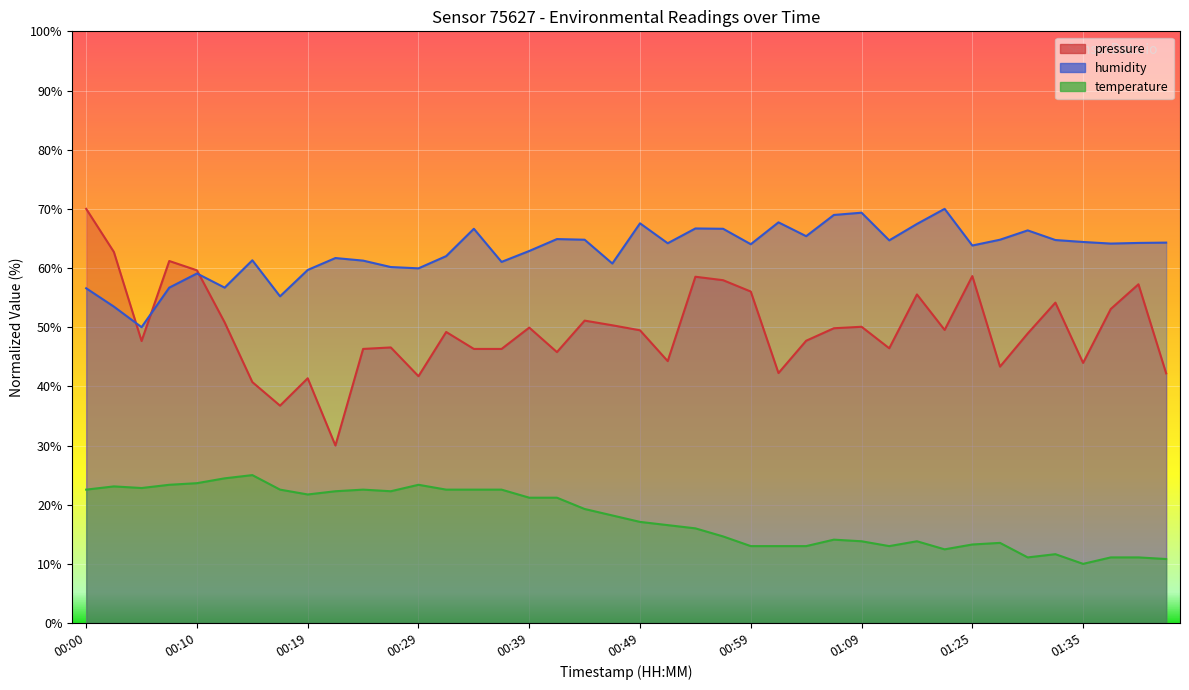

Reading left to right, what are all the values shown in this chart?

pressure: 70.0	62.7	47.7	61.2	59.6	50.8	40.7	36.7	41.4	30.0	46.3	46.6	41.7	49.2	46.3	46.3	49.9	45.8	51.1	50.3	49.5	44.3	58.5	57.9	56.0	42.2	47.7	49.8	50.1	46.4	55.5	49.5	58.6	43.3	48.9	54.1	44.0	53.1	57.2	42.2
temperature: 22.5	23.1	22.8	23.4	23.6	24.5	25.0	22.5	21.7	22.3	22.5	22.3	23.4	22.5	22.5	22.5	21.2	21.2	19.3	18.2	17.1	16.5	16.0	14.6	13.0	13.0	13.0	14.1	13.8	13.0	13.8	12.5	13.3	13.5	11.1	11.6	10.0	11.1	11.1	10.8
humidity: 56.6	53.5	50.0	56.7	59.1	56.7	61.3	55.2	59.7	61.7	61.2	60.2	59.9	62.0	66.6	61.0	62.9	64.9	64.8	60.8	67.6	64.2	66.7	66.6	64.0	67.7	65.4	69.0	69.3	64.7	67.4	70.0	63.8	64.8	66.4	64.7	64.4	64.1	64.2	64.3